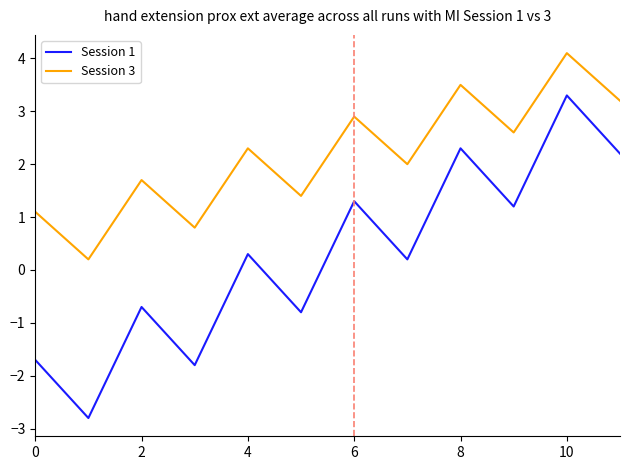

Which series has the largest total across all categories?

Session 3